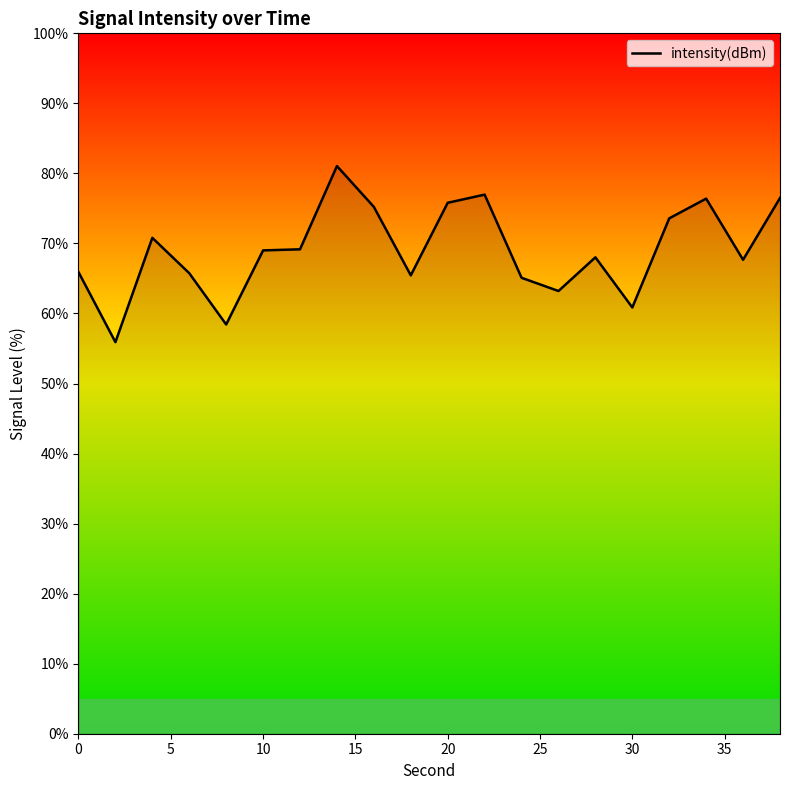

What is the greatest value displayed?

81.1